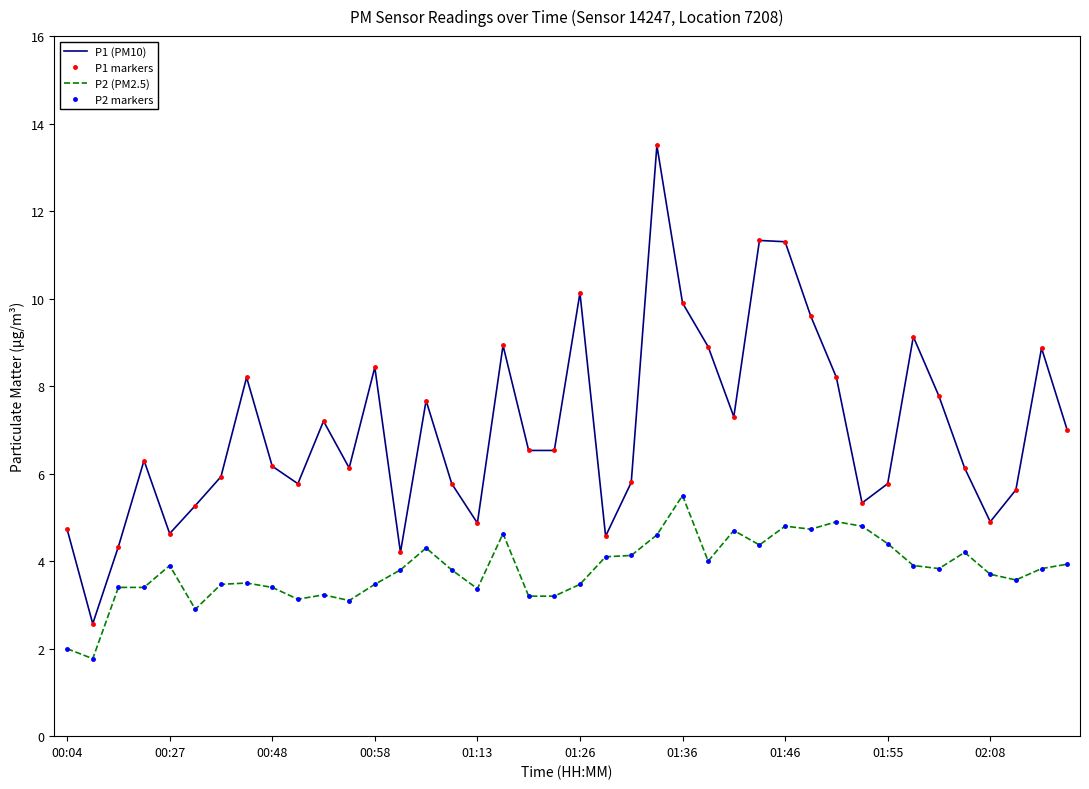

Reading right to left, extract all data points from this chart.

P1 (PM10): 7.0	8.9	5.6	4.9	6.1	7.8	9.1	5.8	5.3	8.2	9.6	11.3	11.3	7.3	8.9	9.9	13.5	5.8	4.6	10.1	6.5	6.5	8.9	4.9	5.8	7.7	4.2	8.4	6.1	7.2	5.8	6.2	8.2	5.9	5.3	4.6	6.3	4.3	2.6	4.7
P1 markers: 7.0	8.9	5.6	4.9	6.1	7.8	9.1	5.8	5.3	8.2	9.6	11.3	11.3	7.3	8.9	9.9	13.5	5.8	4.6	10.1	6.5	6.5	8.9	4.9	5.8	7.7	4.2	8.4	6.1	7.2	5.8	6.2	8.2	5.9	5.3	4.6	6.3	4.3	2.6	4.7
P2 (PM2.5): 3.9	3.8	3.6	3.7	4.2	3.8	3.9	4.4	4.8	4.9	4.7	4.8	4.4	4.7	4.0	5.5	4.6	4.1	4.1	3.5	3.2	3.2	4.6	3.4	3.8	4.3	3.8	3.5	3.1	3.2	3.1	3.4	3.5	3.5	2.9	3.9	3.4	3.4	1.8	2.0
P2 markers: 3.9	3.8	3.6	3.7	4.2	3.8	3.9	4.4	4.8	4.9	4.7	4.8	4.4	4.7	4.0	5.5	4.6	4.1	4.1	3.5	3.2	3.2	4.6	3.4	3.8	4.3	3.8	3.5	3.1	3.2	3.1	3.4	3.5	3.5	2.9	3.9	3.4	3.4	1.8	2.0